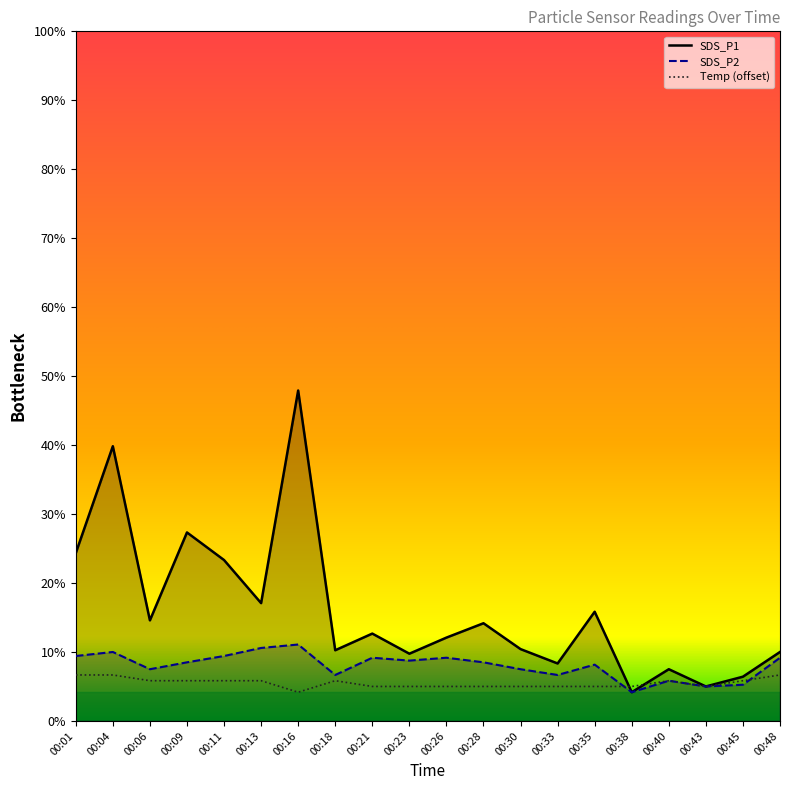

At which label does SDS_P2 reach its peak?

00:16